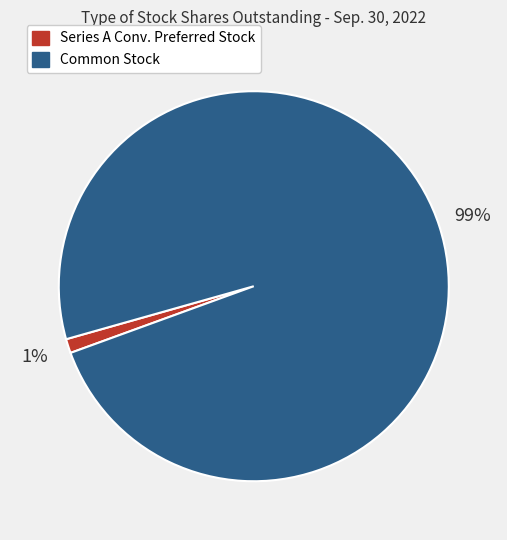

To the nearest percent, what is the average slice percentage?

50%